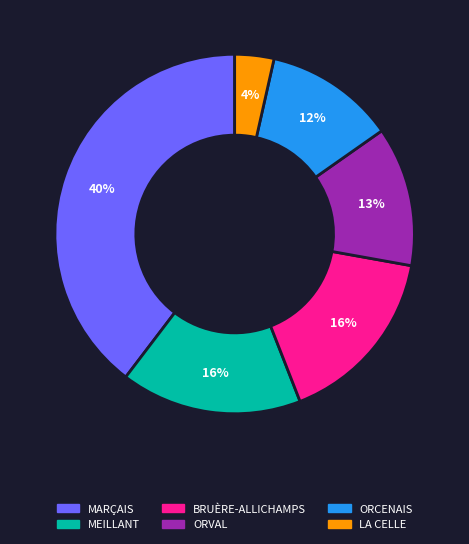

Is there a majority slice in this chart?

No